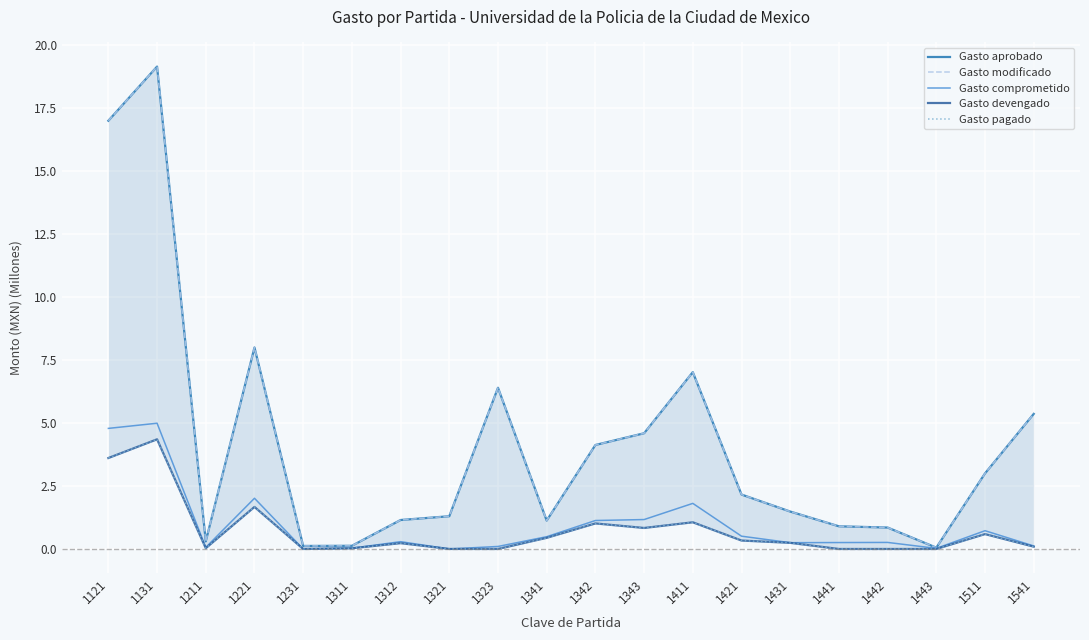

In Gasto modificado, how many points are lower than both neighbors (excluding endpoints)?

4